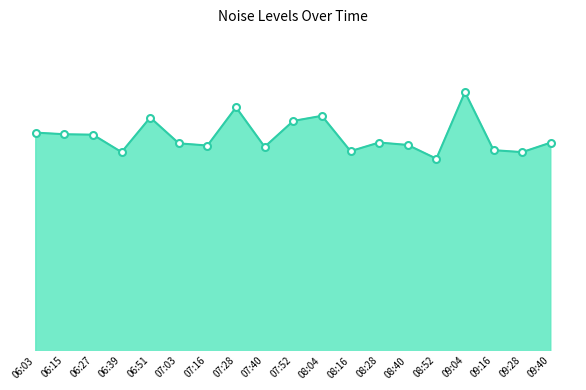

What is the label of the 16th point from the left?

09:04